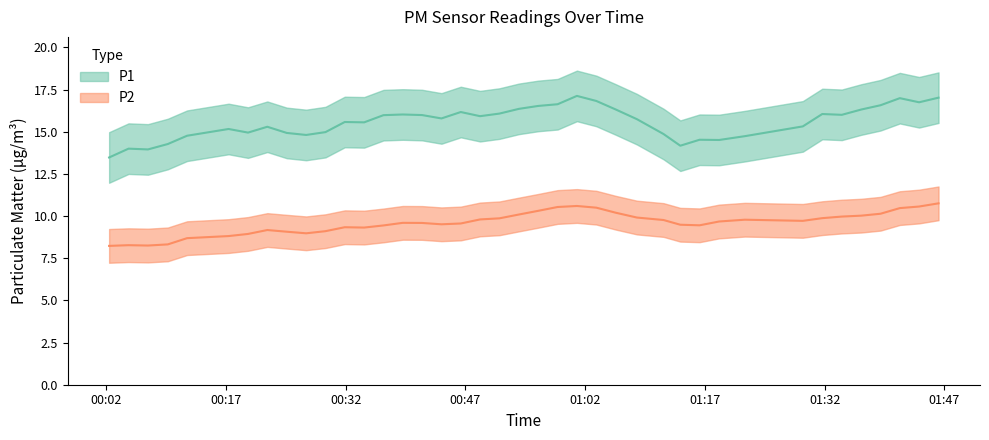

What is the spread (max minus min) of values at 7?

5.9